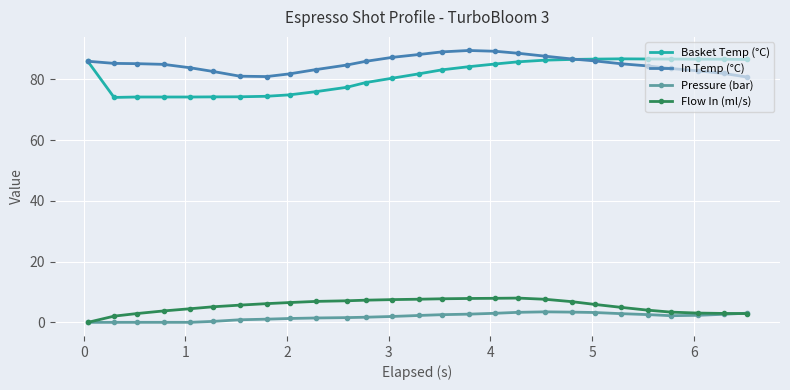

How many values in Flow In (ml/s) are above zero?

26